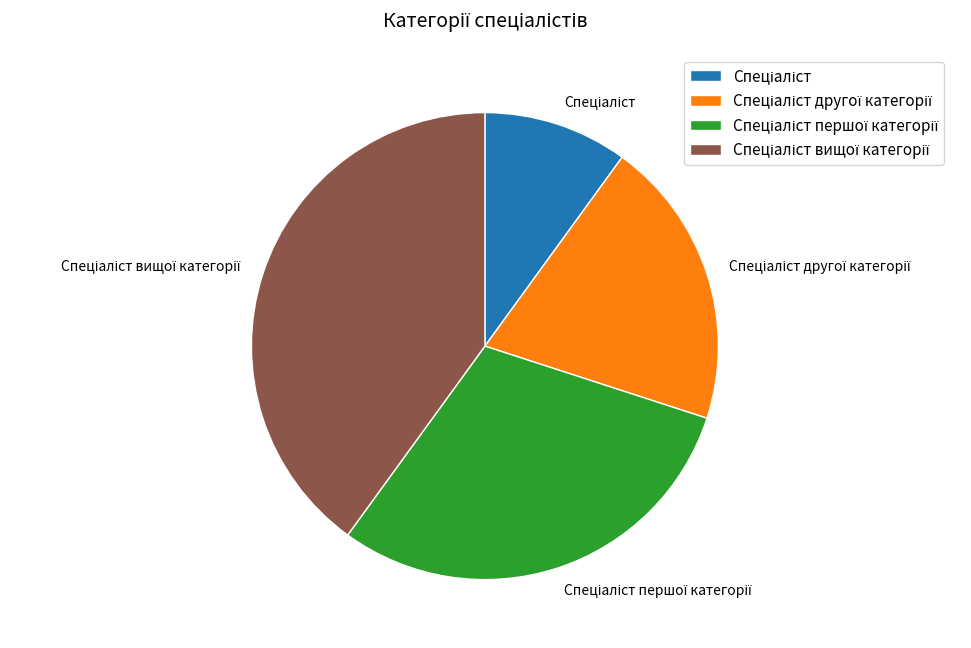

Is there any slice that represents more than half of the pie?

No